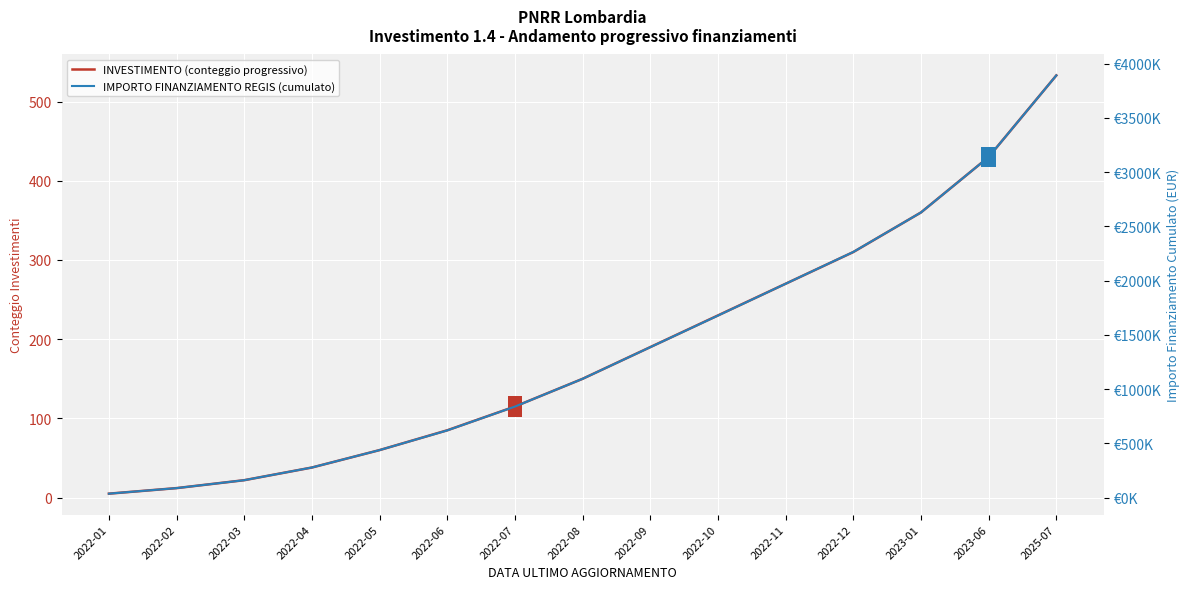

Is the value of INVESTIMENTO (conteggio progressivo) at 2022-12 greater than the value of IMPORTO FINANZIAMENTO REGIS (cumulato) at 2022-05?

No